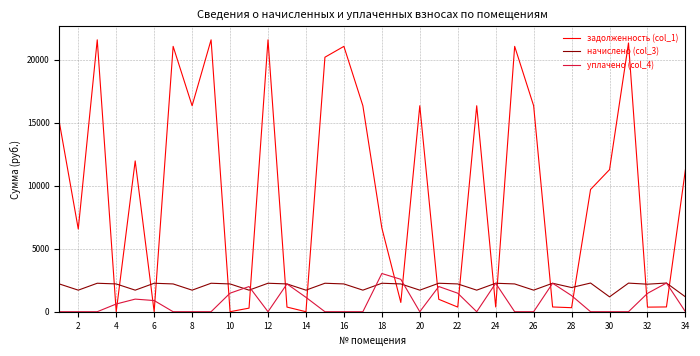

What is the maximum value for уплачено (col_4)?

3031.0